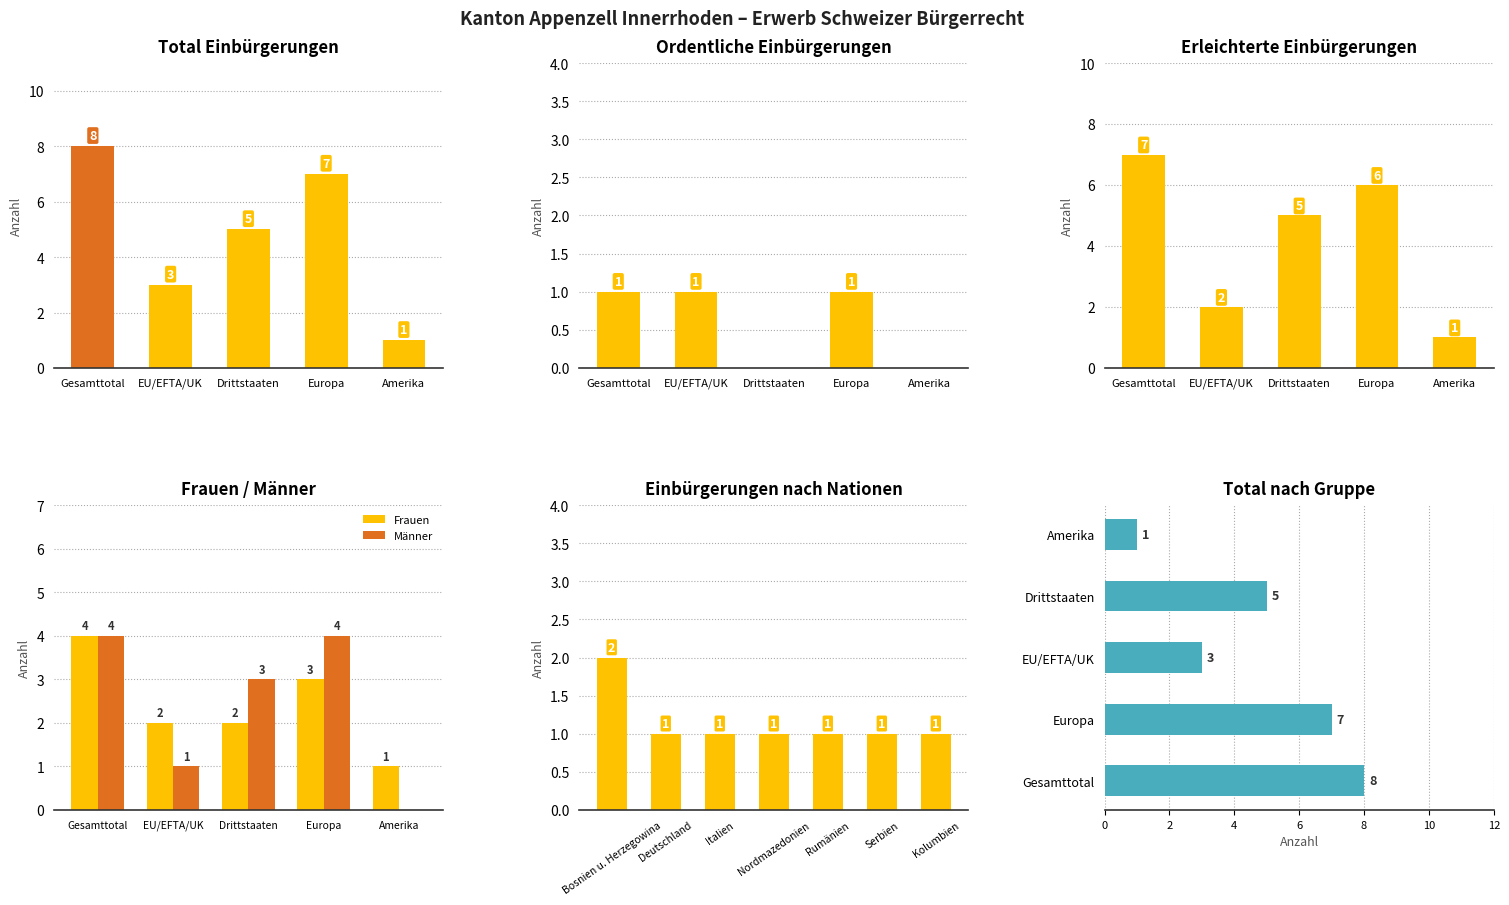

What is the approximate value of Frauen at Gesamttotal?

4